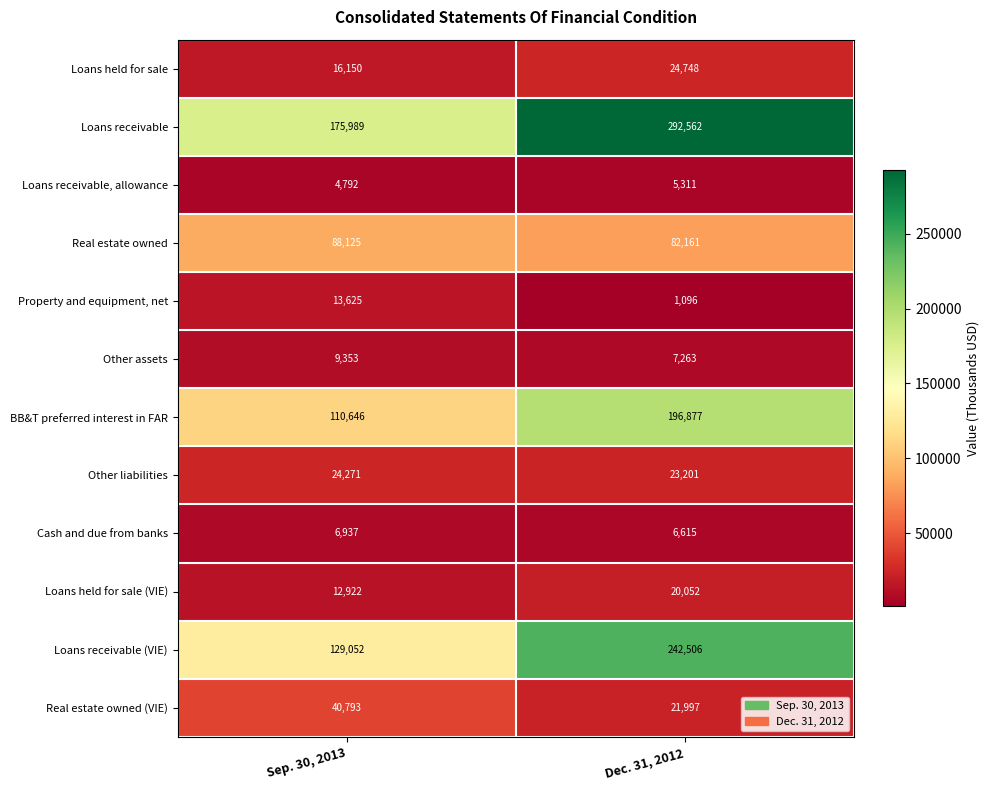

Where is Loans receivable, allowance nearest to the value 5051?

Sep. 30, 2013